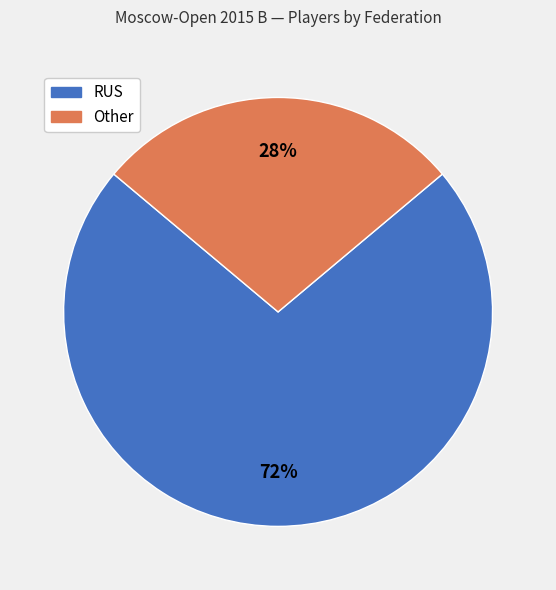

How many segments does this pie chart have?

2